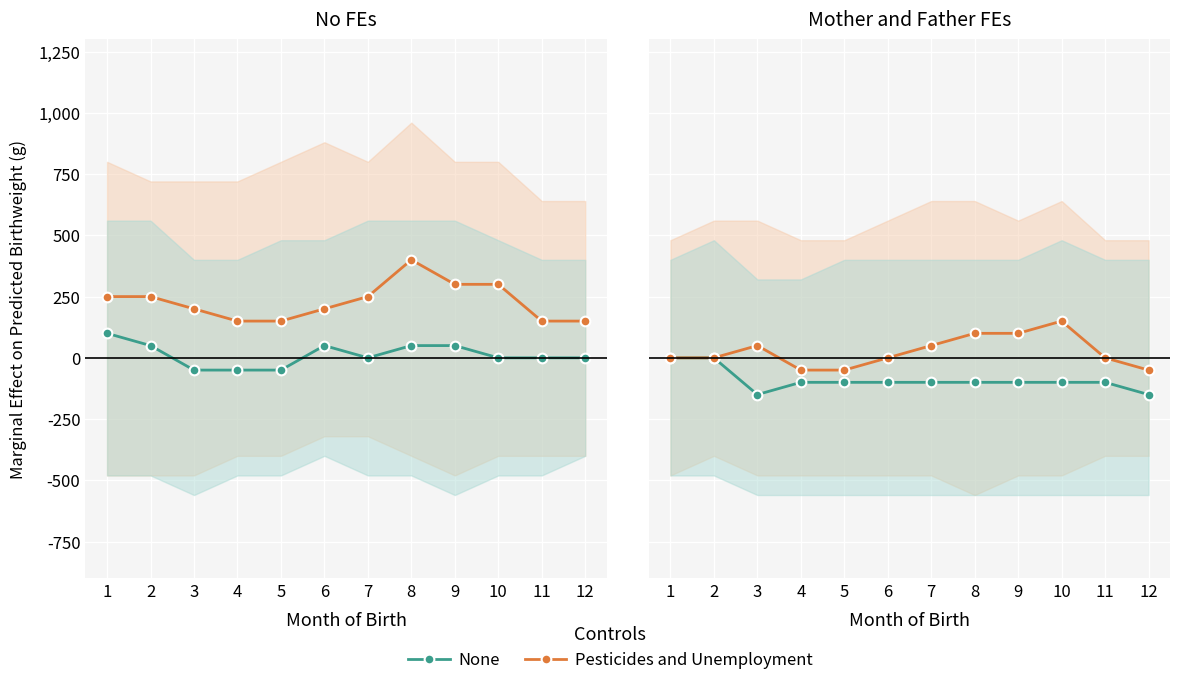

What is the value of the None point at the 7th from the left?

-100